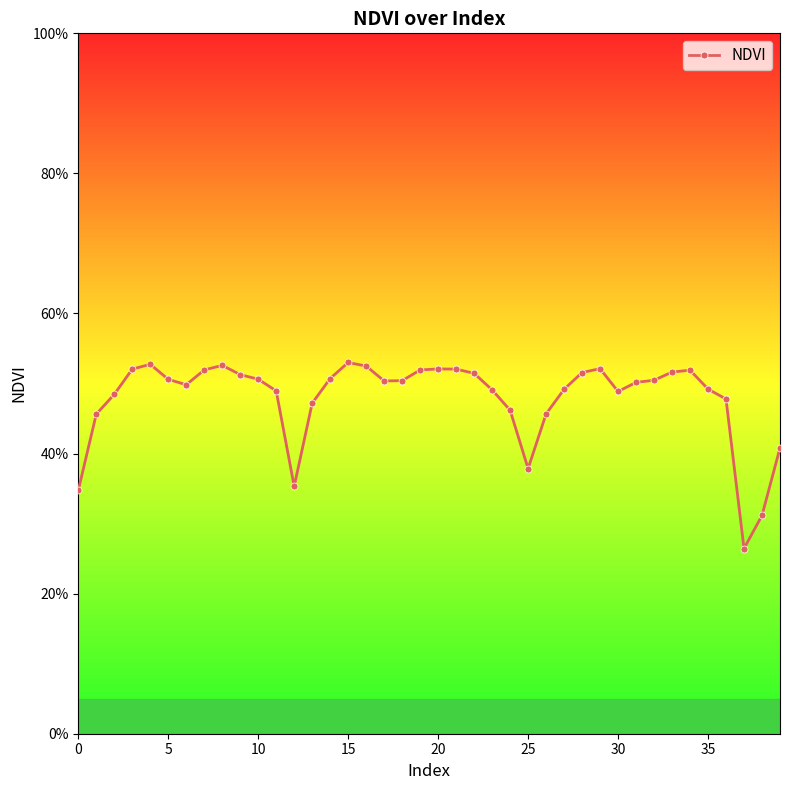

Does the chart display data point markers on the line(s)?

Yes